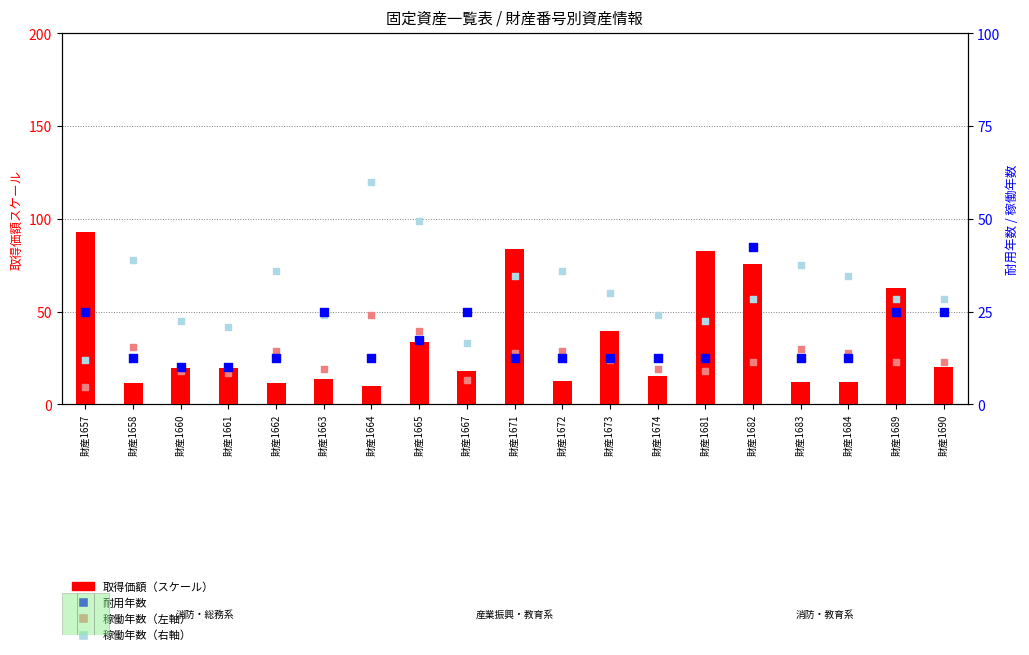

Which series reaches the maximum Y coordinate?

取得価額（万円×50）